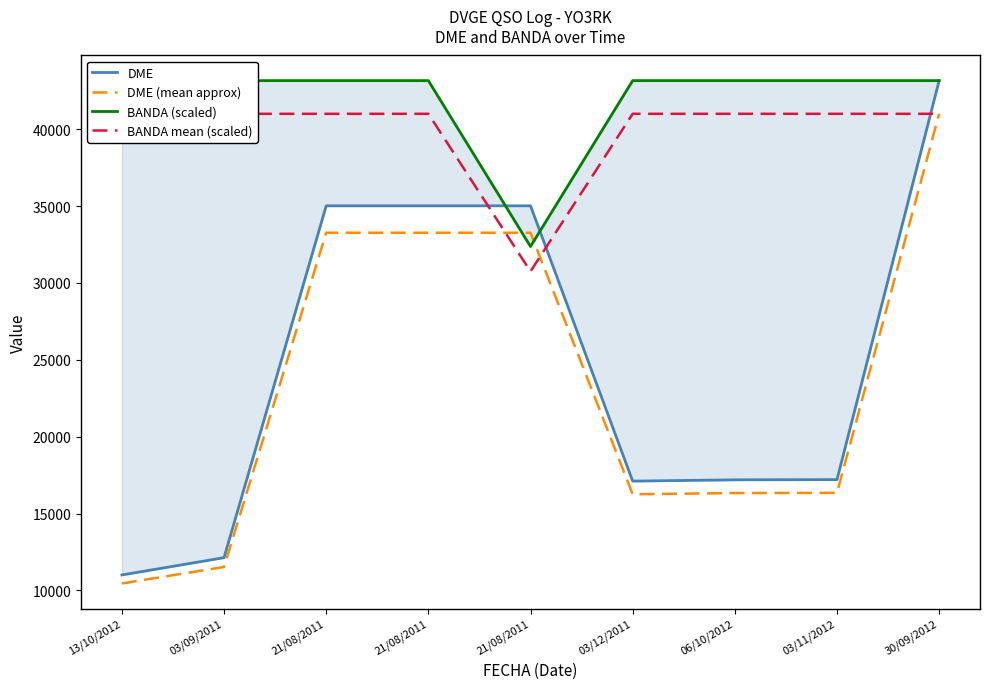

What is the label of the 8th point from the left?

03/11/2012